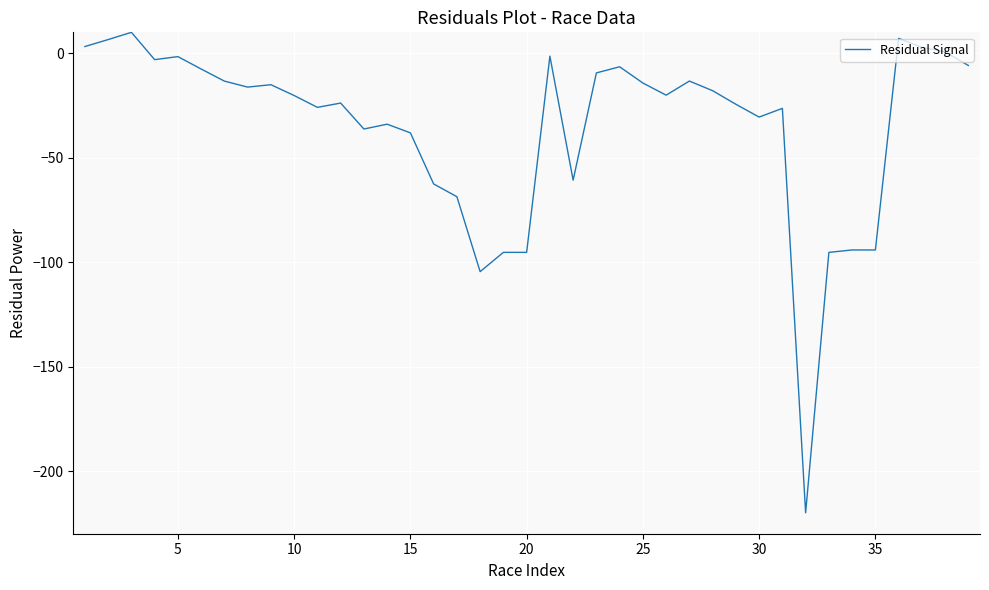

What is the difference between the maximum and minimum values?

230.0